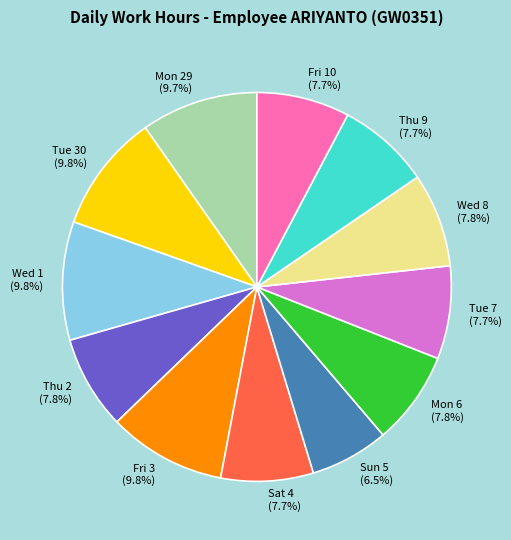

Approximately how many times larger is the value at Fri 3 compared to Thu 9?

1.3